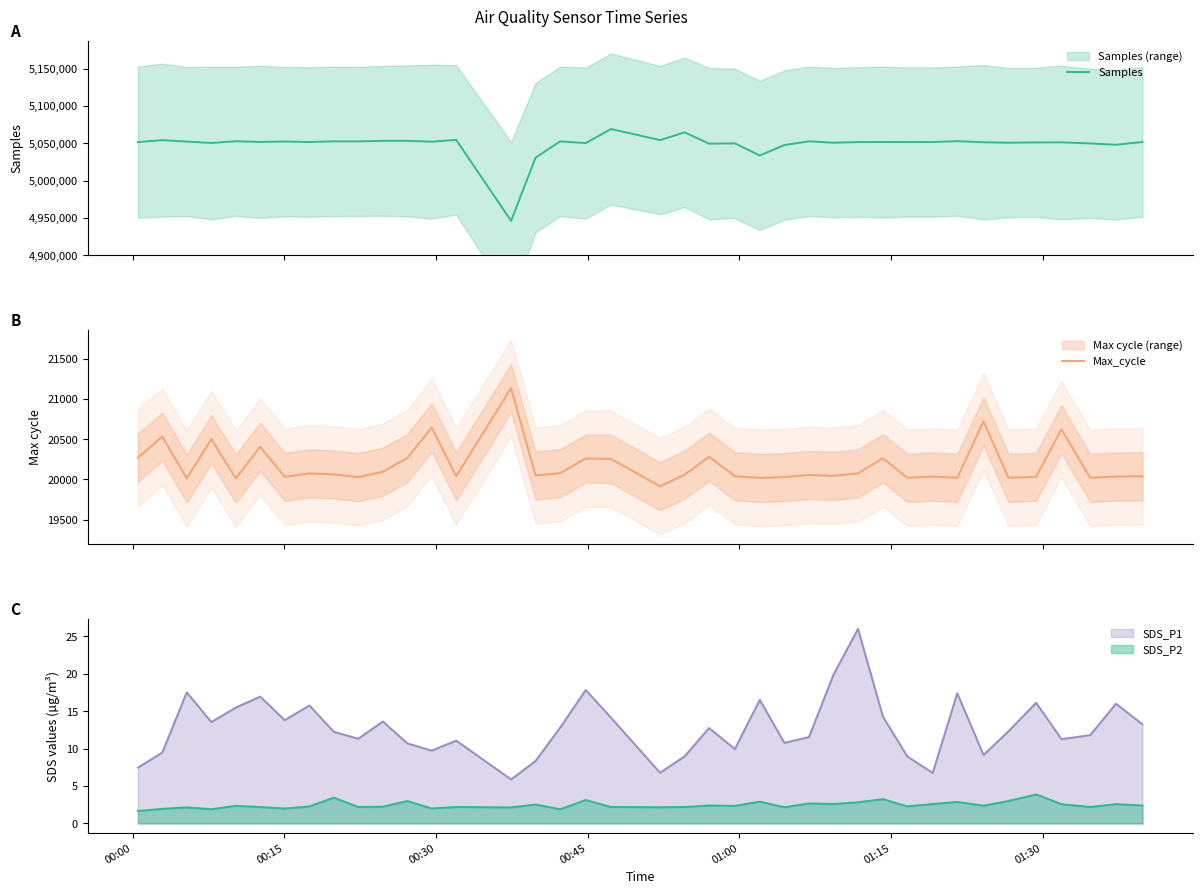

What position from the left is 01:30?

7